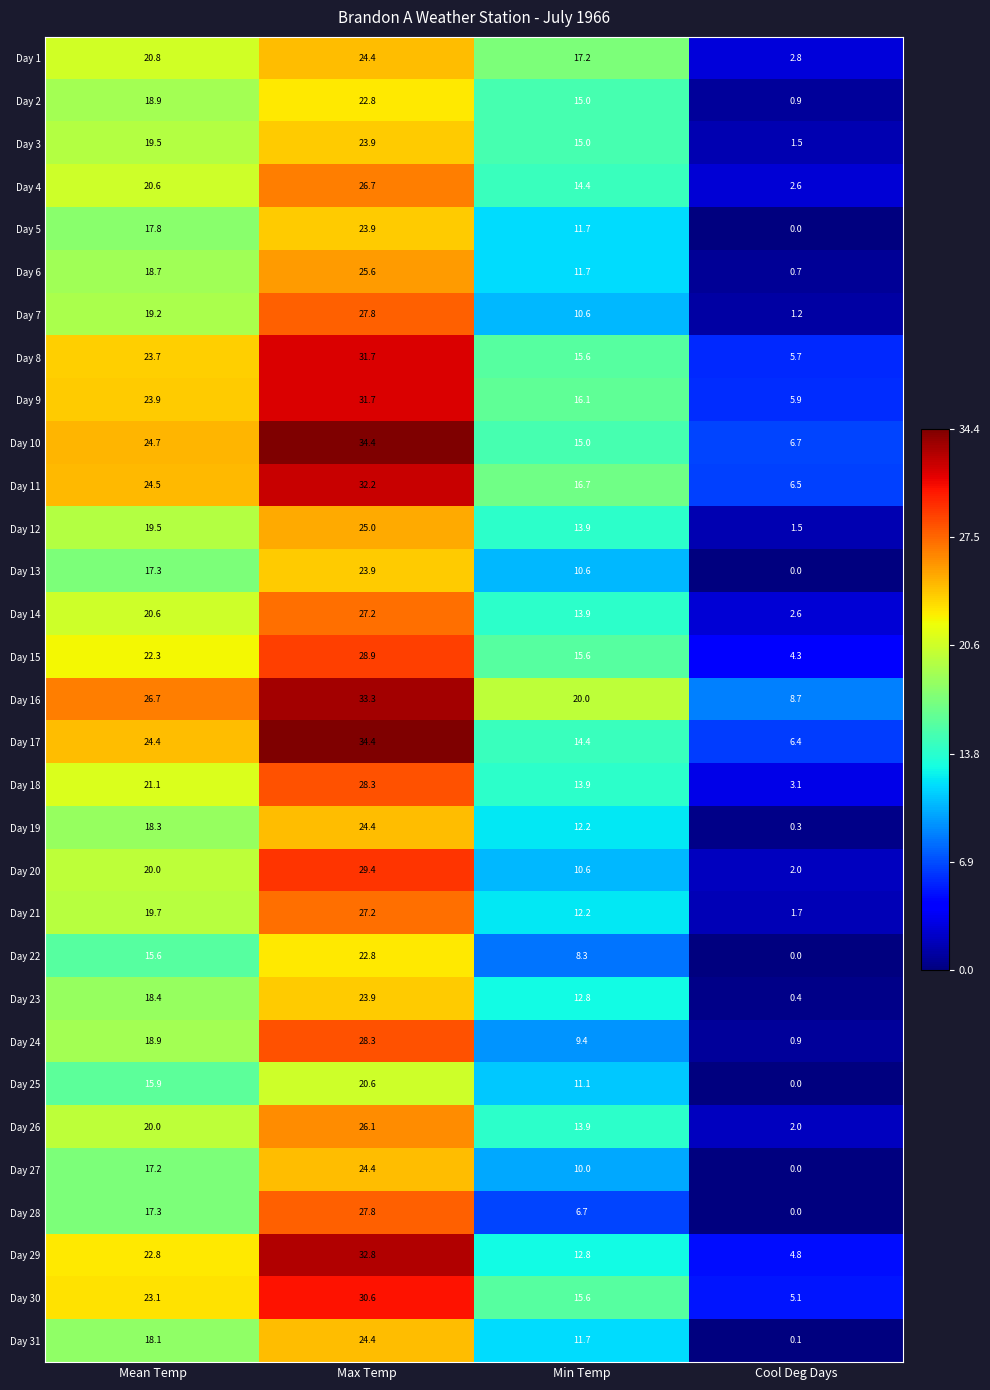

Is the value of Day 6 at Cool Deg Days greater than the value of Day 4 at Mean Temp?

No